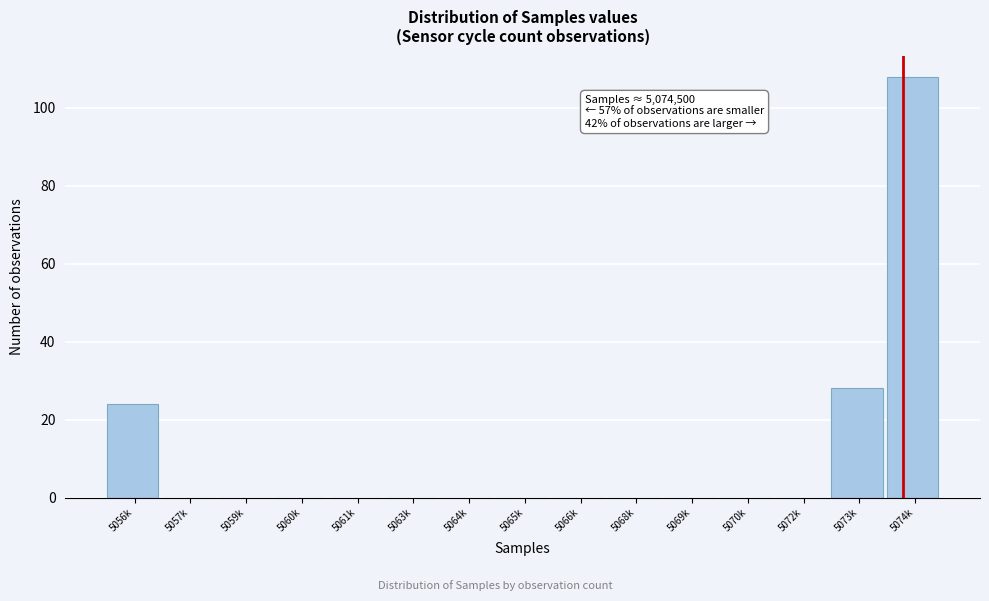

Reading left to right, what are all the values shown in this chart?

5056k=24	5057k=0	5059k=0	5060k=0	5061k=0	5063k=0	5064k=0	5065k=0	5066k=0	5068k=0	5069k=0	5070k=0	5072k=0	5073k=28	5074k=108